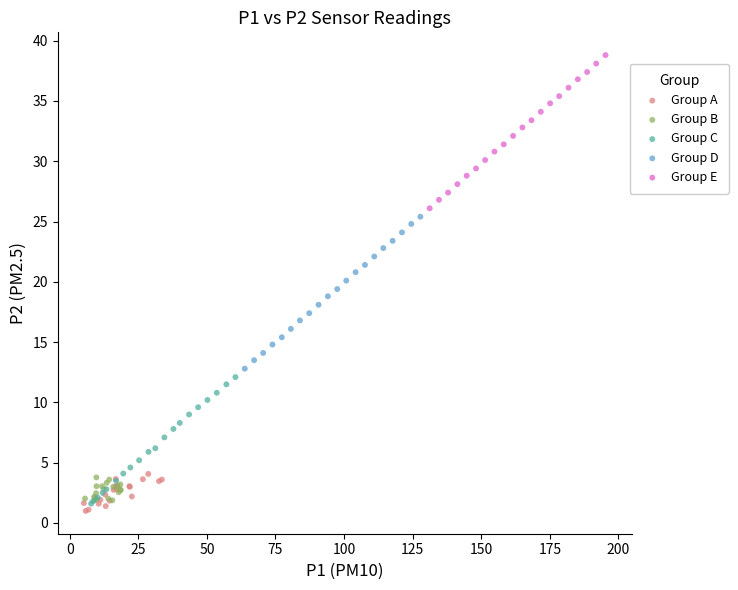

What are all the series names shown in the legend?

Group A, Group B, Group C, Group D, Group E